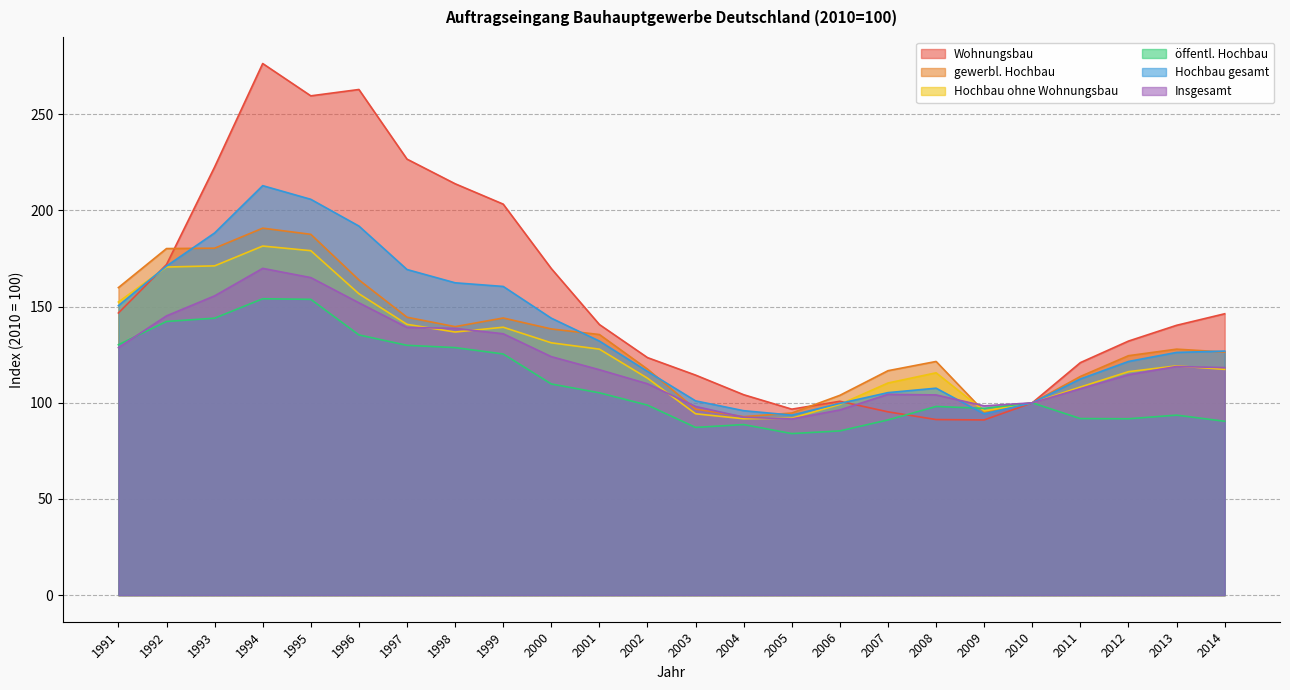

How many values in the Insgesamt series exceed 118?

12